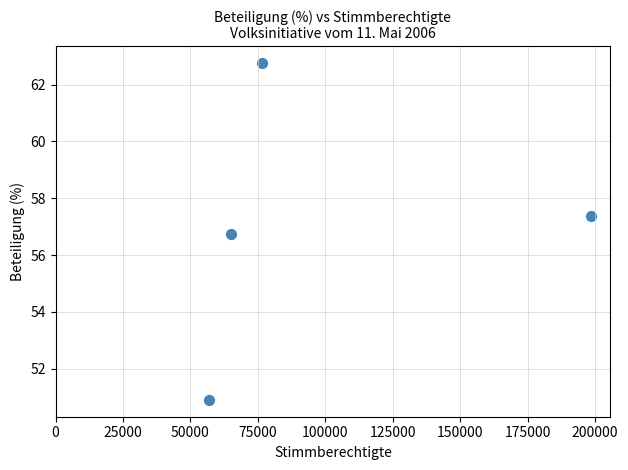

What is the range of X values (max minus min)?

141683.0